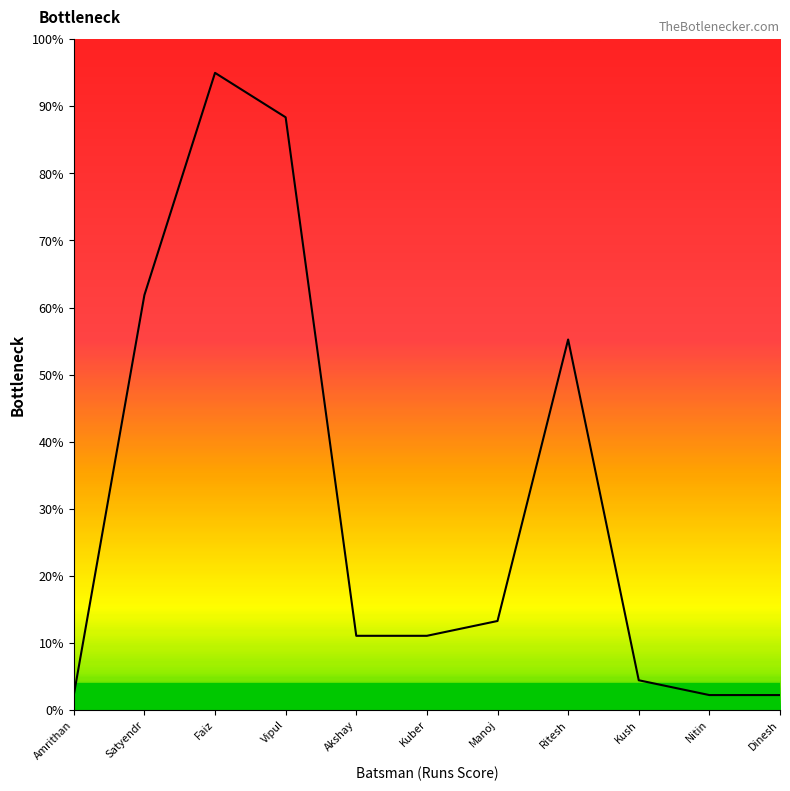

At which label is the value closest to 48?

Ritesh